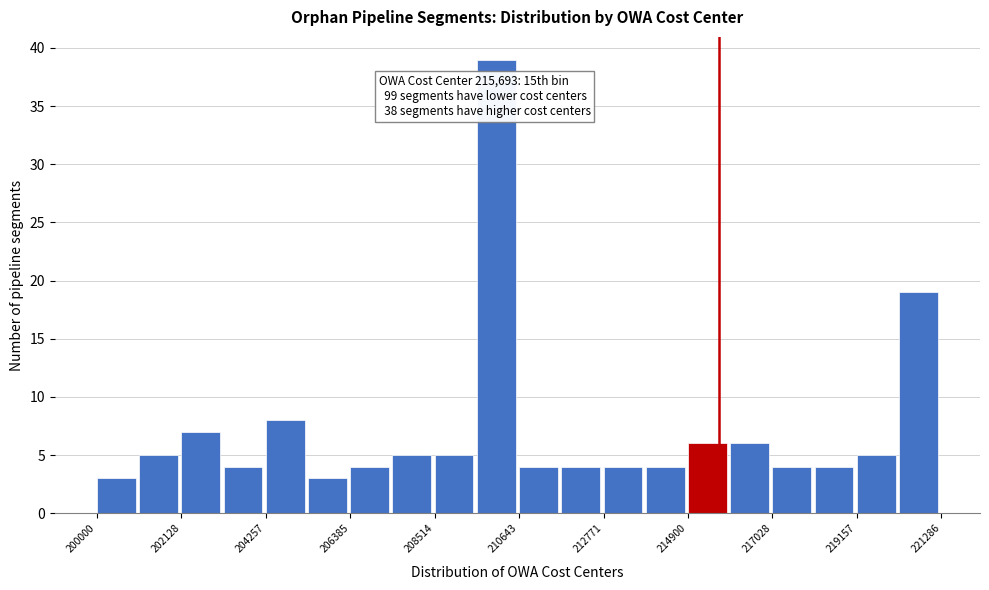

Around what value on the x-axis is the tallest bar? Give the approximate position of its centre, as read against the axis.

210000